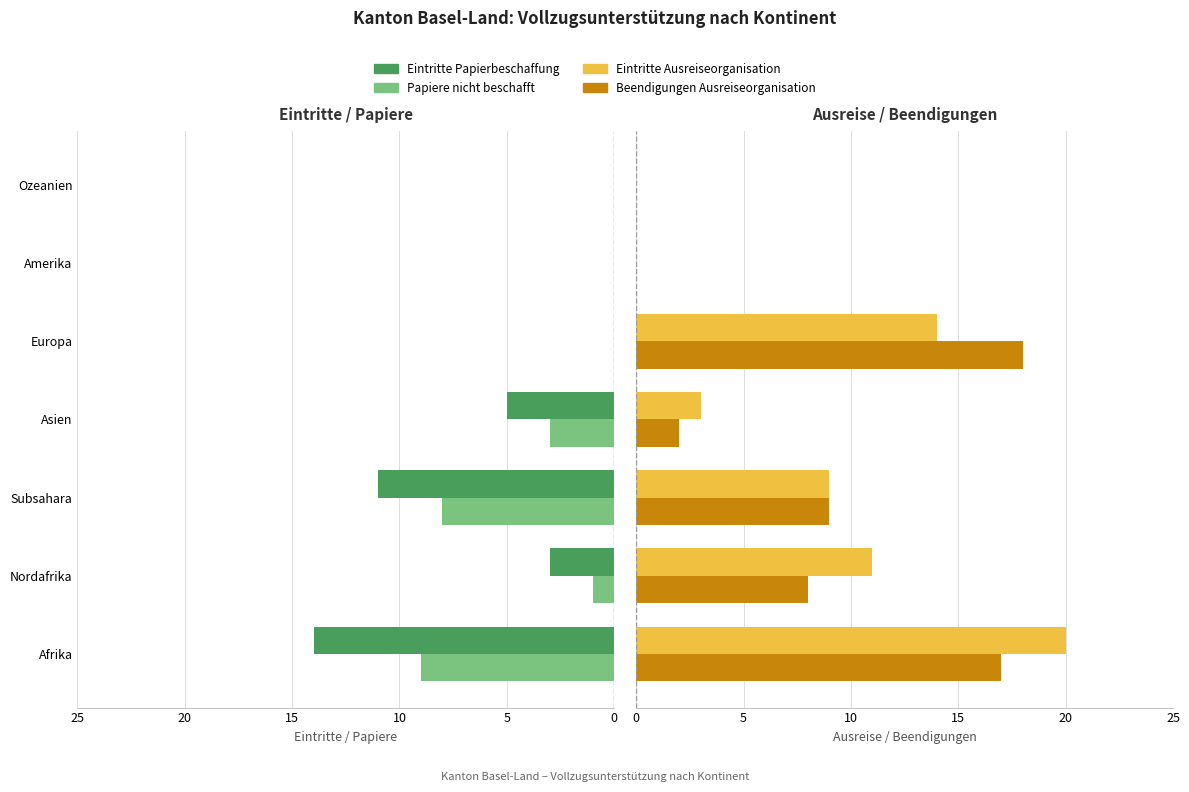

What is the highest value of the Beendigungen Ausreiseorganisation series?

18